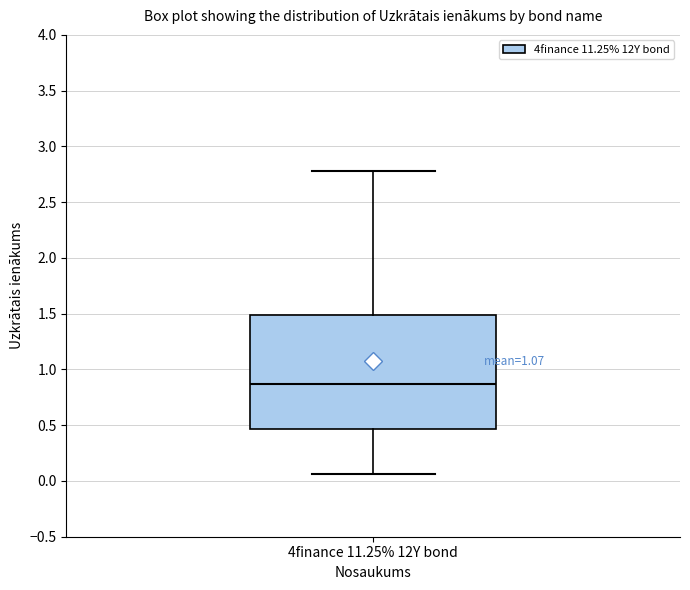

Where does the lower whisker of the box for 4finance 11.25% 12Y bond end on the y-axis? The values are not printed on the chart, so give them approximately, as read against the axis.

0.05